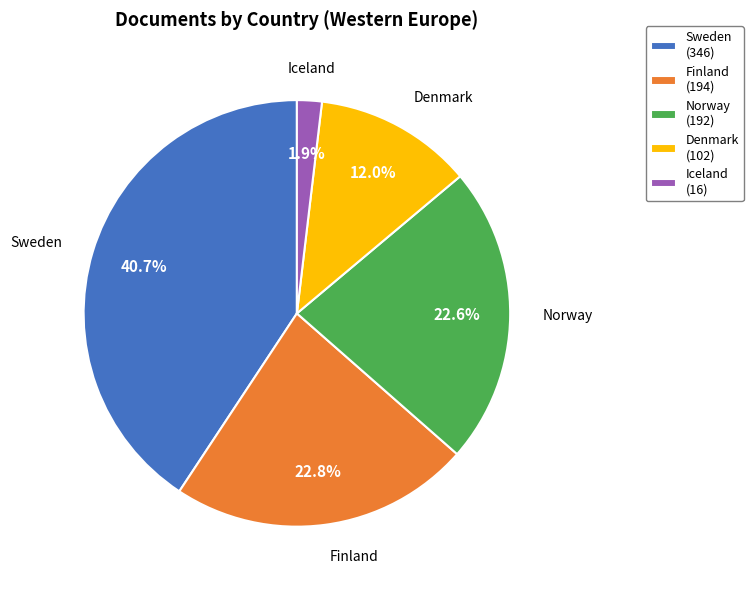

To the nearest percent, what is the average slice percentage?

20%